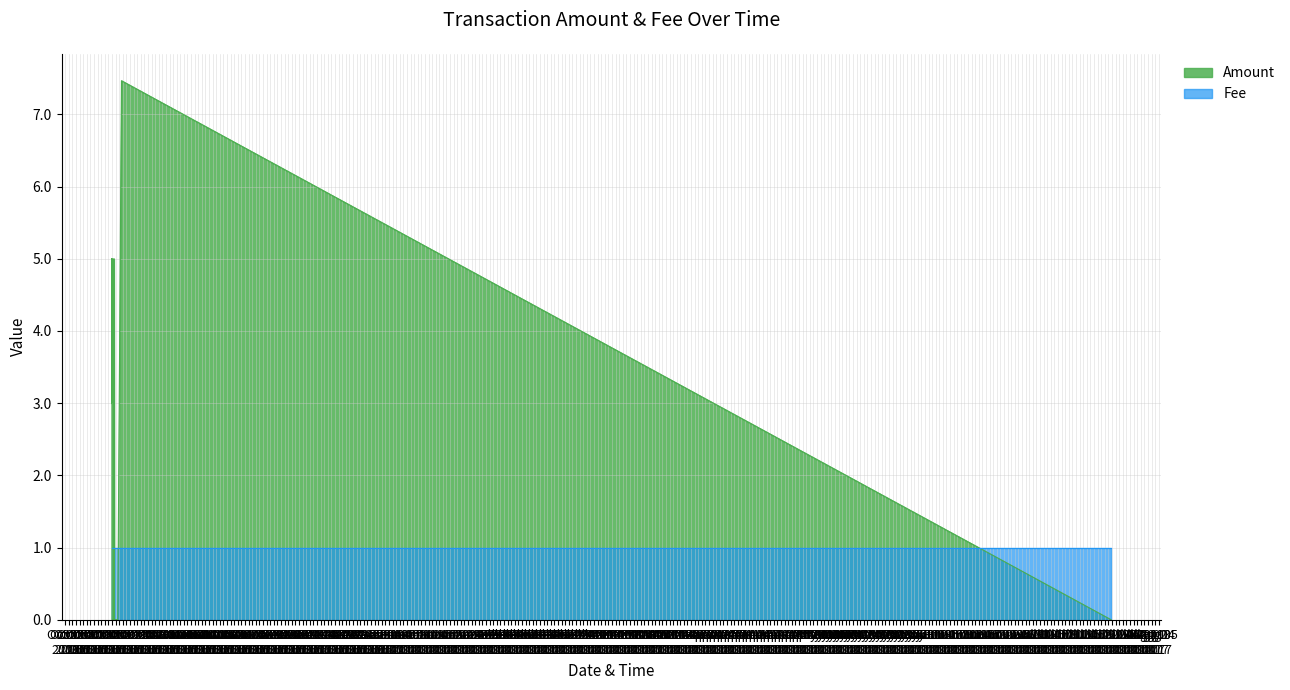

Is the value of Fee at 0 greater than the value of Amount at 1?

No